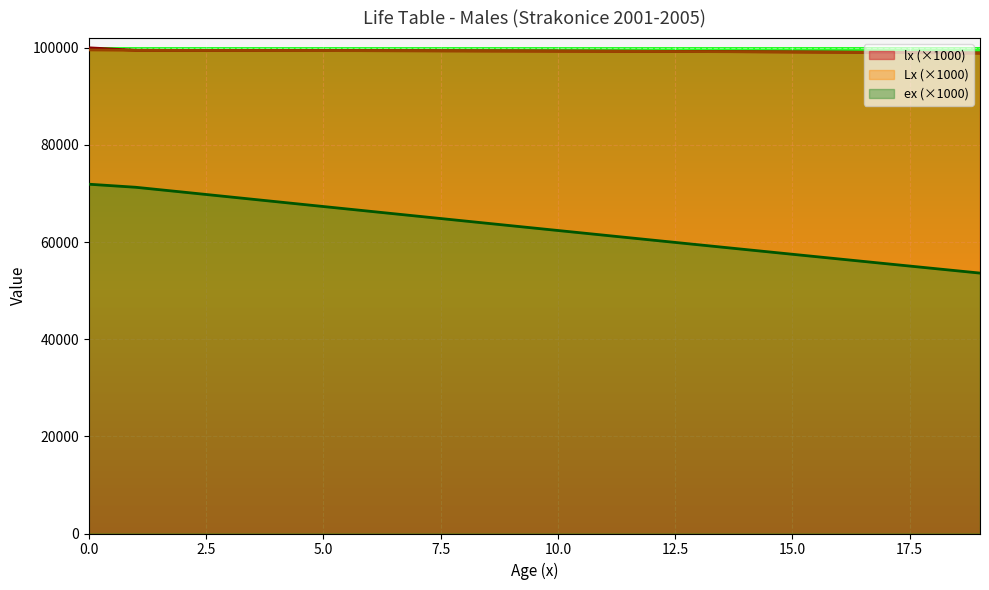

What is the value of the Lx point at the 11th from the left?

99322.9